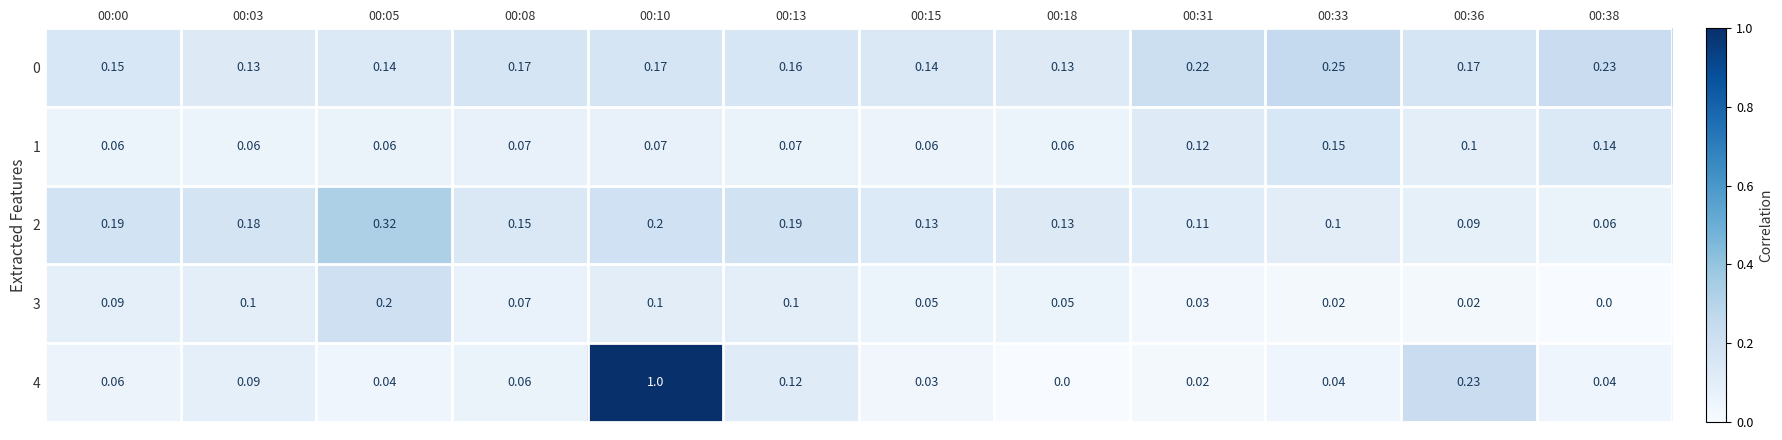

Is the value of 4 at 00:33 greater than the value of 0 at 00:15?

No